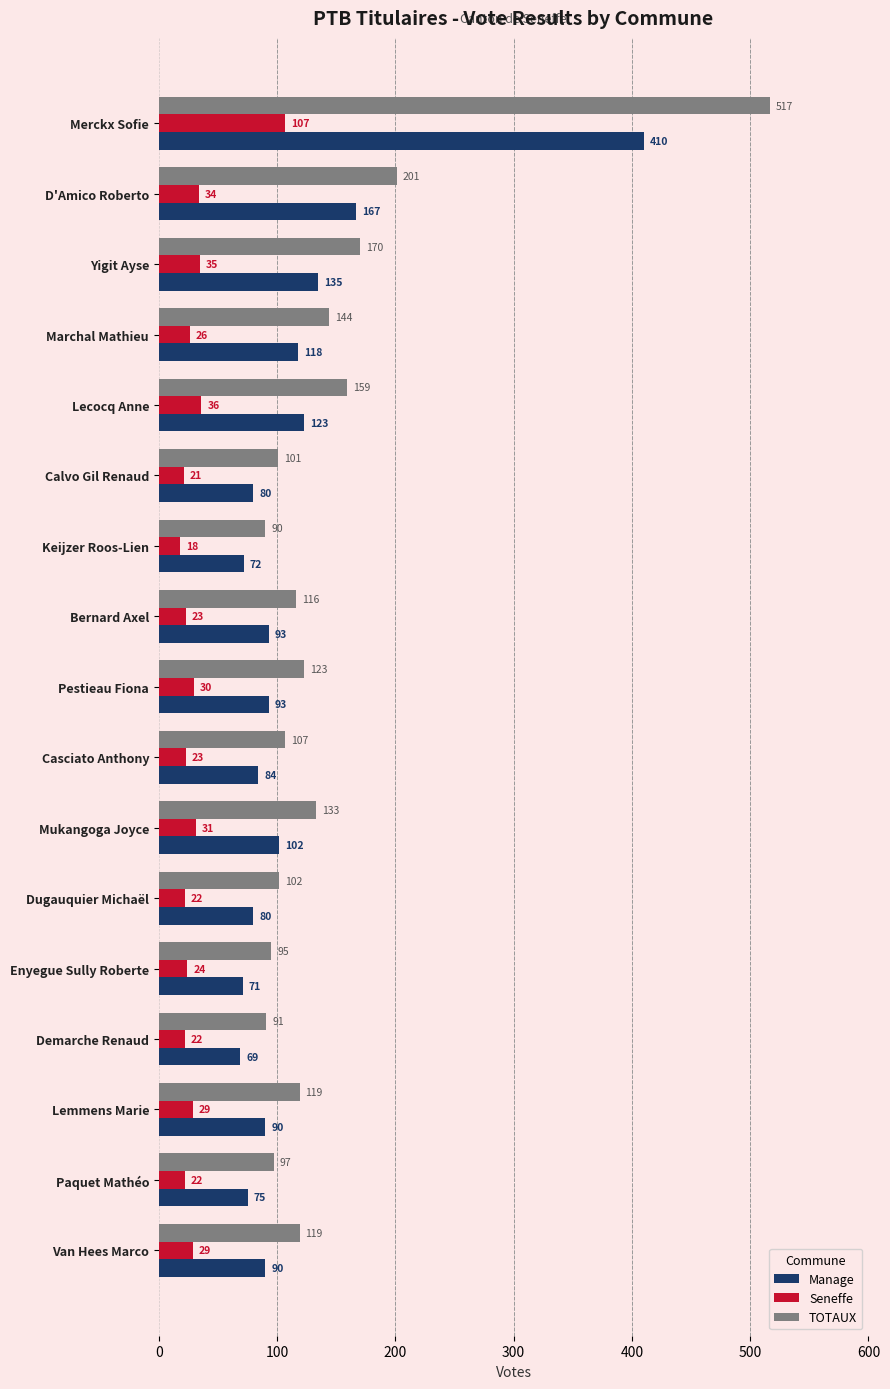

Between Pestieau Fiona and Demarche Renaud, which series saw the biggest shift?

TOTAUX